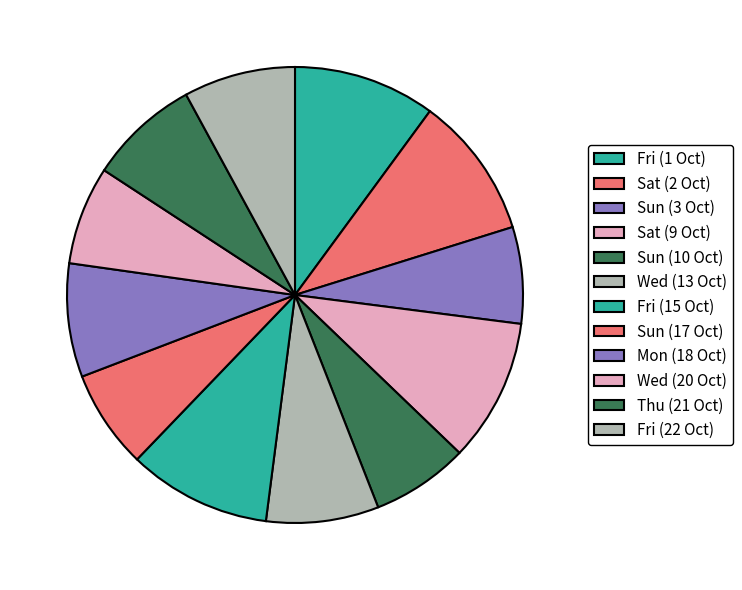

Count the number of slices in the pie.

12